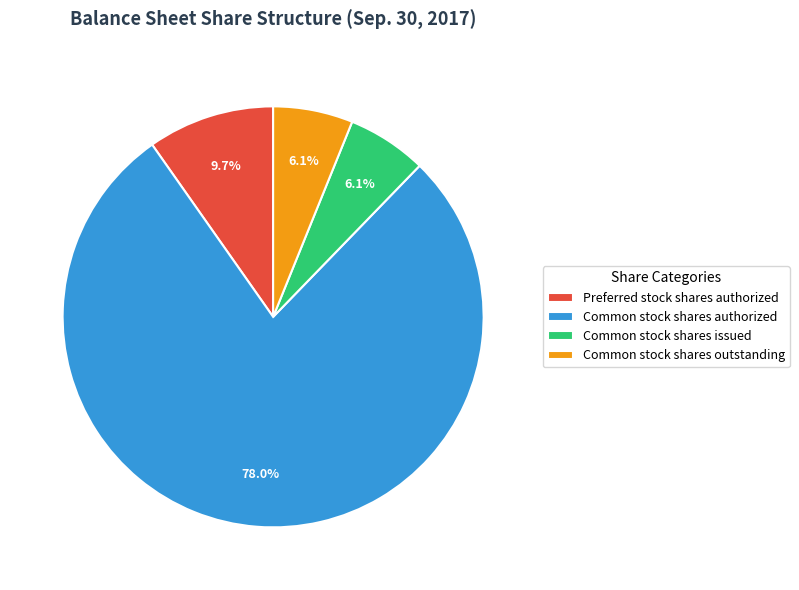

Which category has the biggest portion of the pie?

Common stock shares authorized